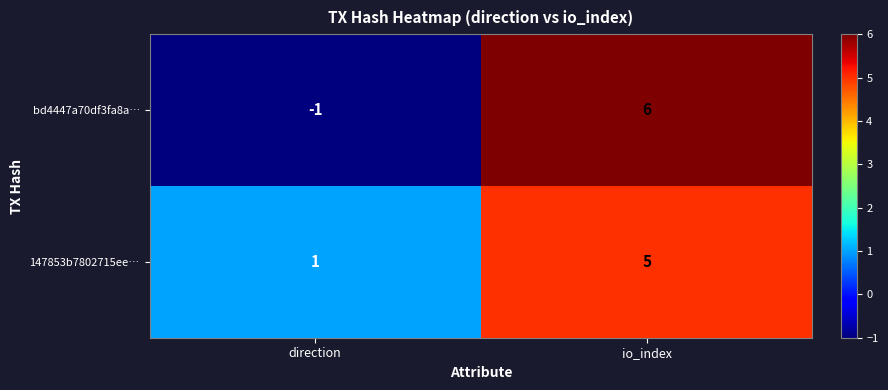

Which label corresponds to the smallest value in the chart?

direction